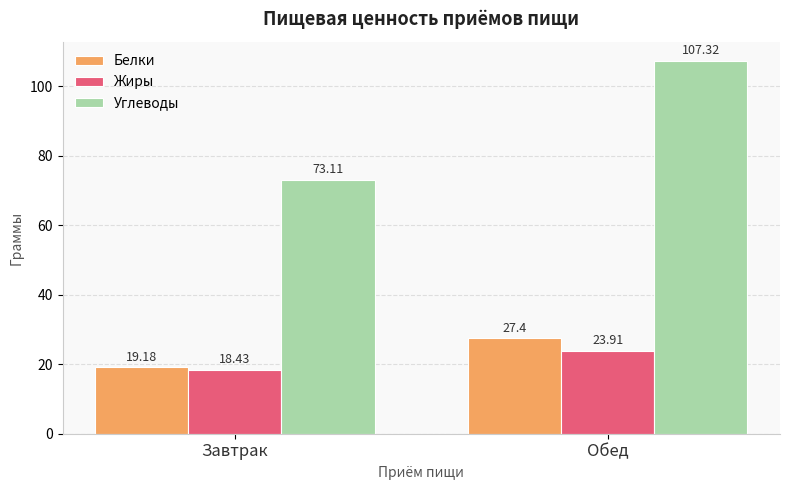

Read the Углеводы value at Обед.

107.3